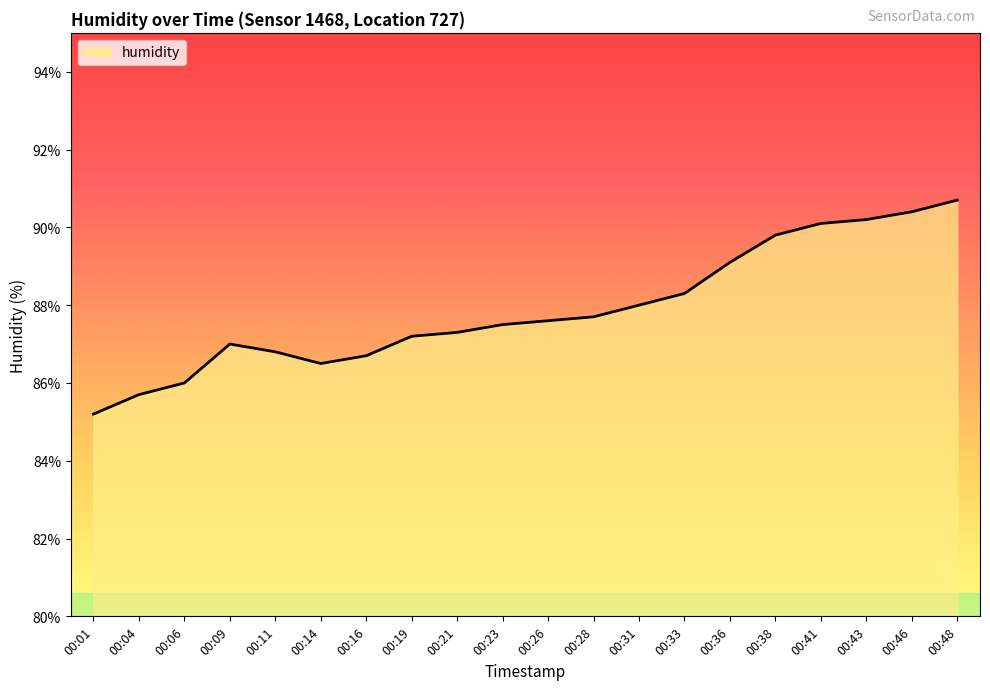

Where is the data nearest to the value 87?

00:09